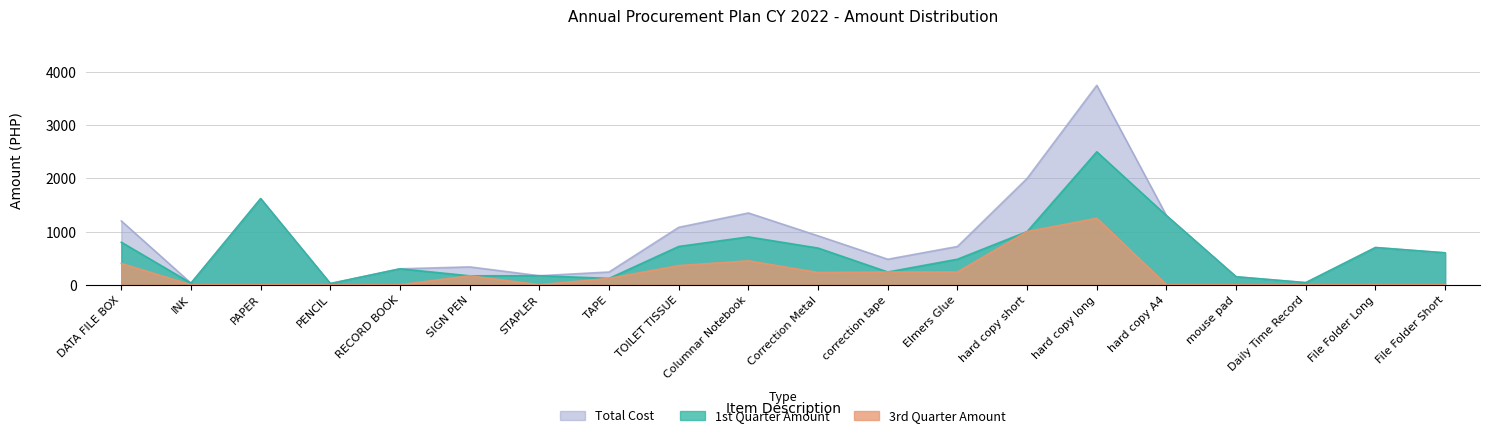

True or false: Total Cost and 1st Quarter Amount cross at least once.

False